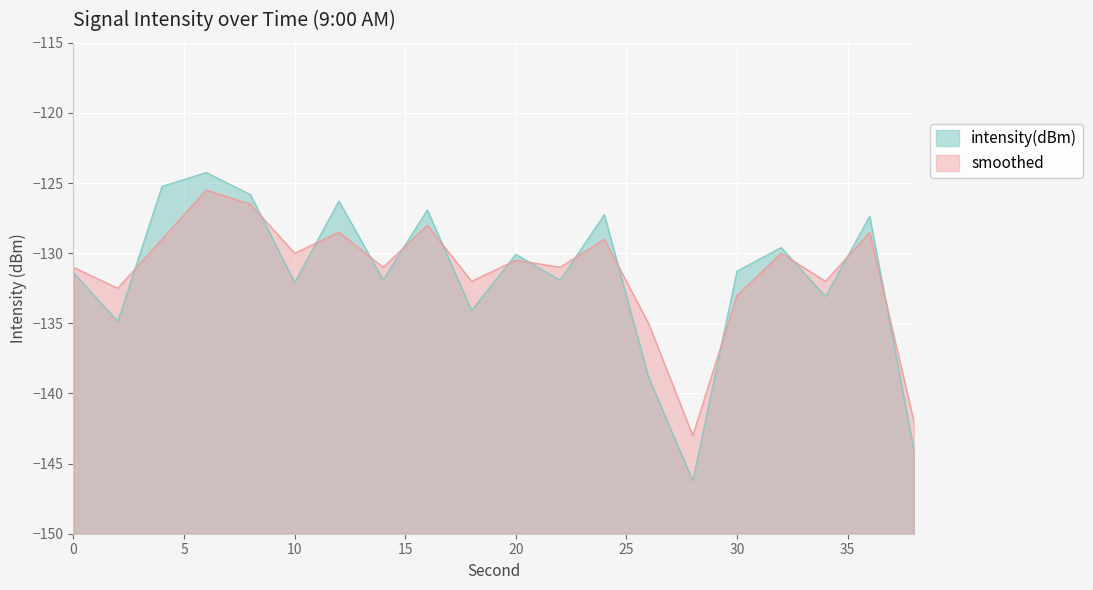

What is the total value across all series at 28?

-289.2